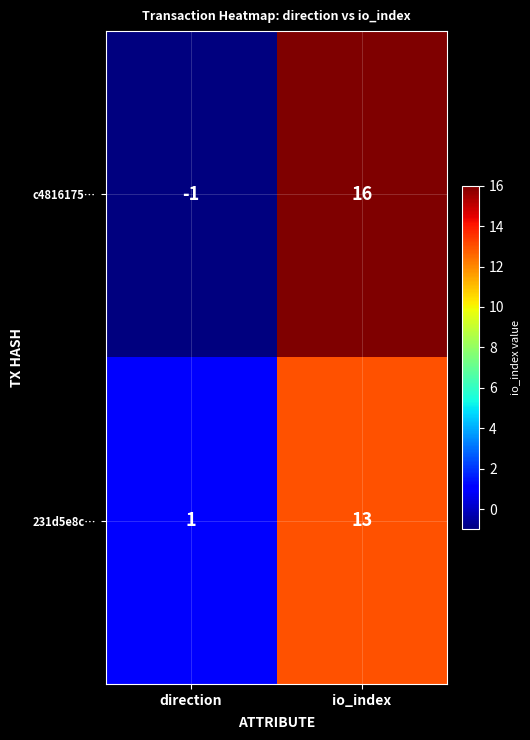

True or false: 231d5e8c… has a value of 1 at direction.

True